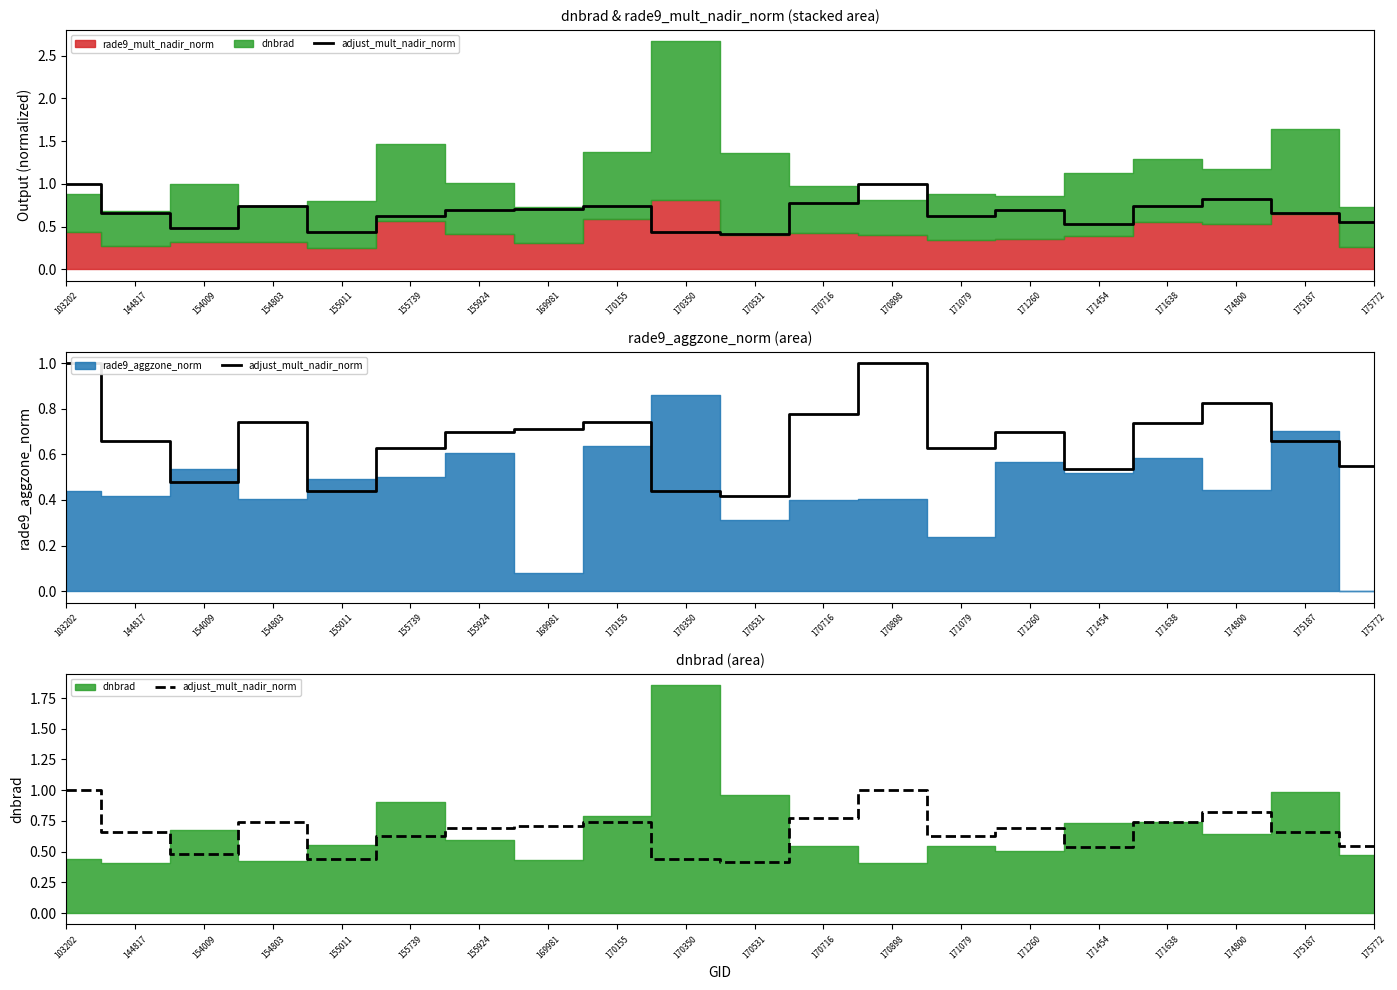

Reading right to left, transcribe all the data shown in this chart.

0.5	0.7	0.8	0.7	0.5	0.7	0.6	1.0	0.8	0.4	0.4	0.7	0.7	0.7	0.6	0.4	0.7	0.5	0.7	1.0